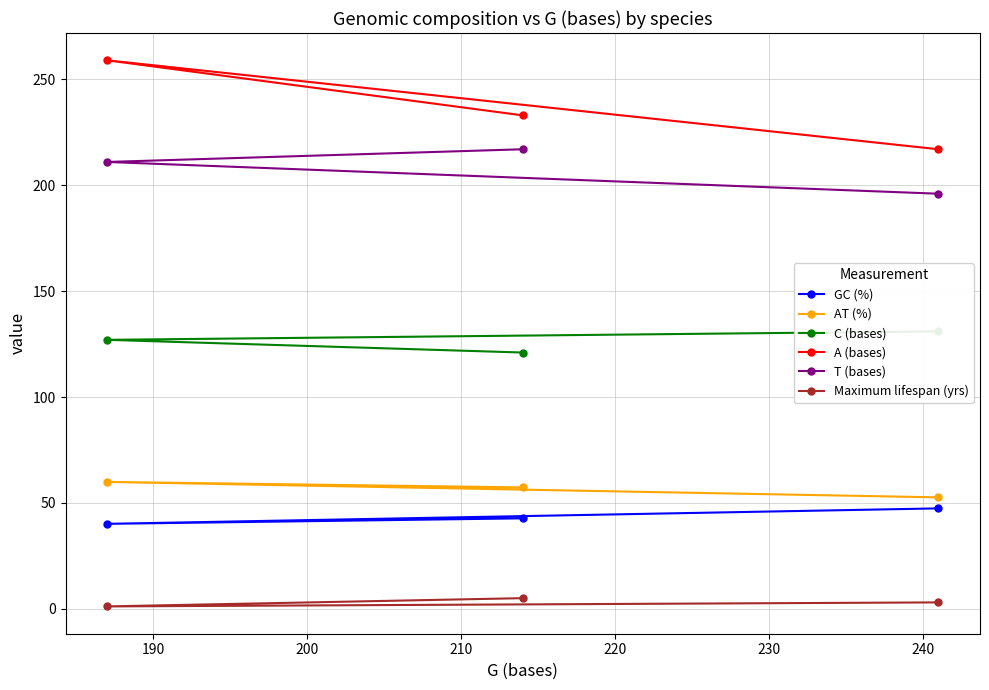

What is the maximum value for A (bases)?

259.0